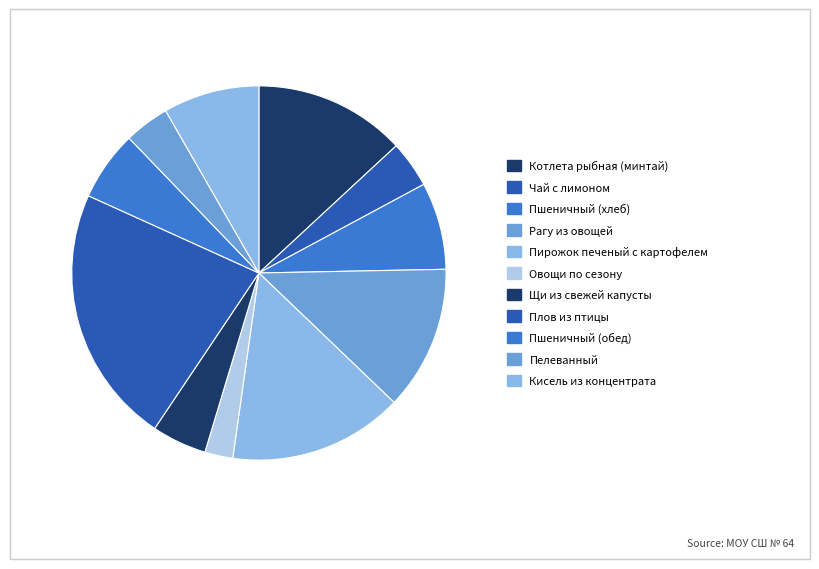

To the nearest percent, what percentage of the pie is Щи из свежей капусты?

5%